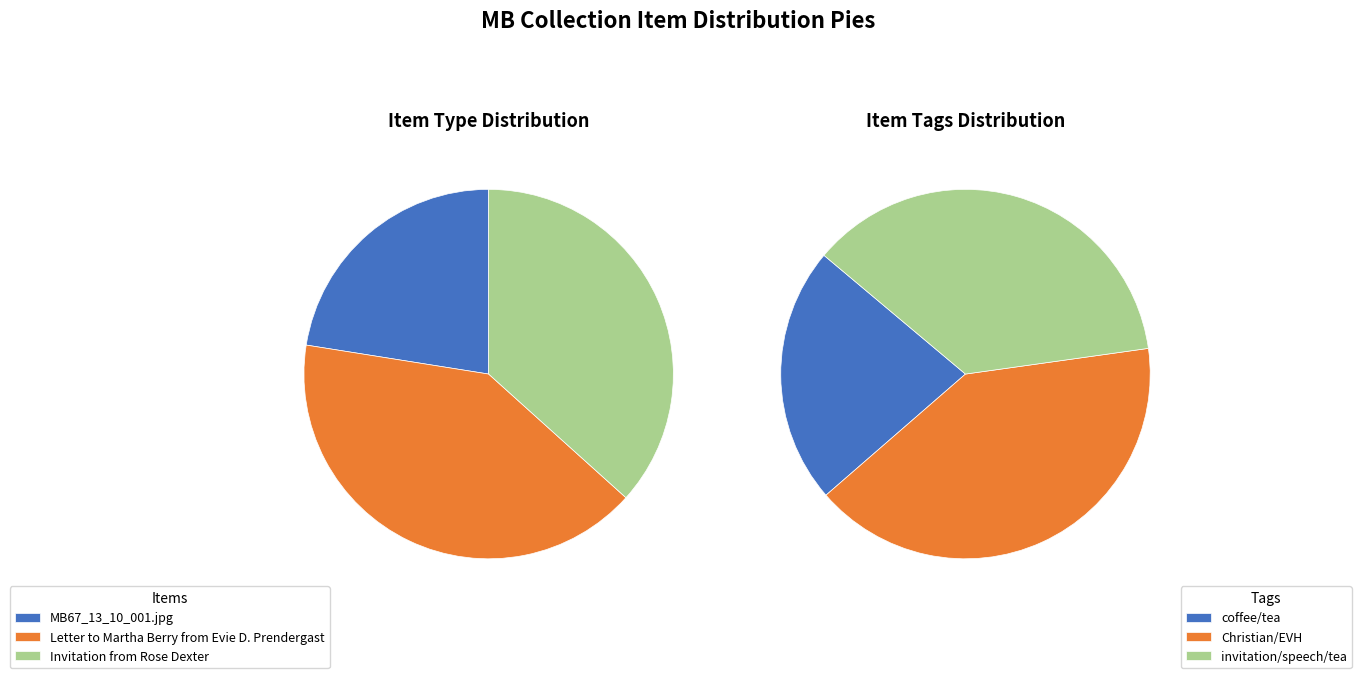

True or false: Item 7573 accounts for 33% of the total.

False